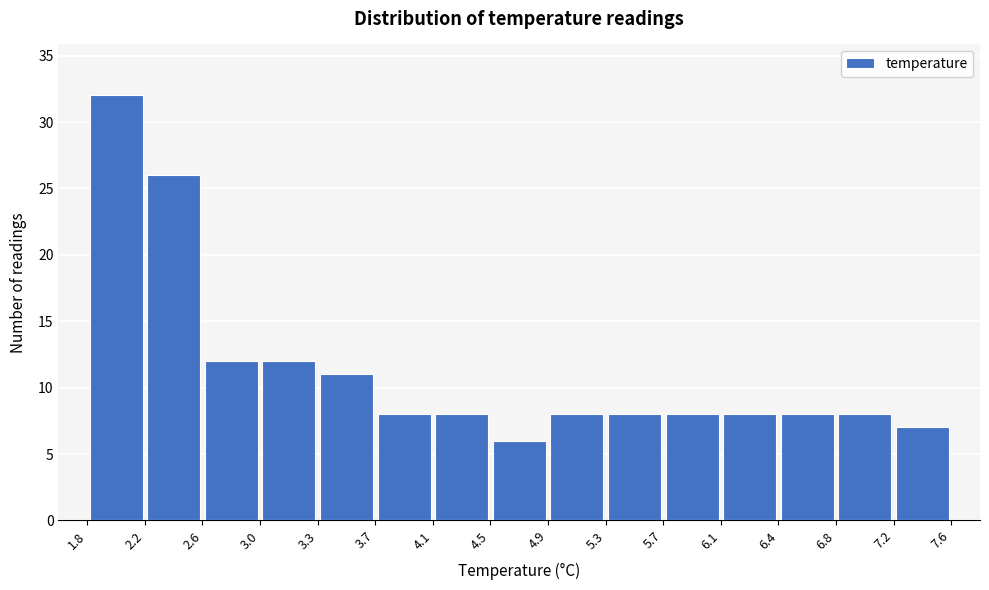

Which range on the x-axis has the tallest bar?

1.8 to 2.2